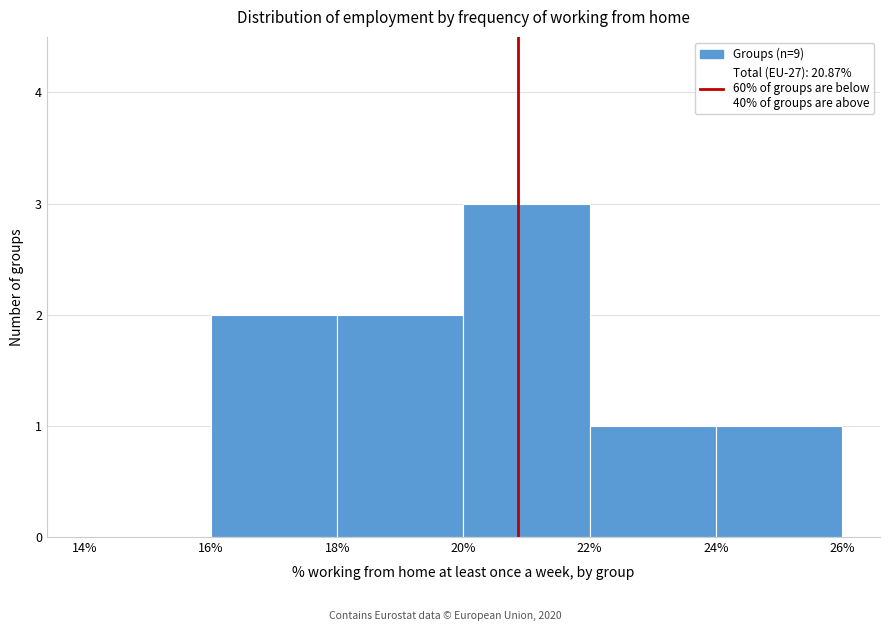

Over which range of the x-axis is the bar tallest?

20% to 22%